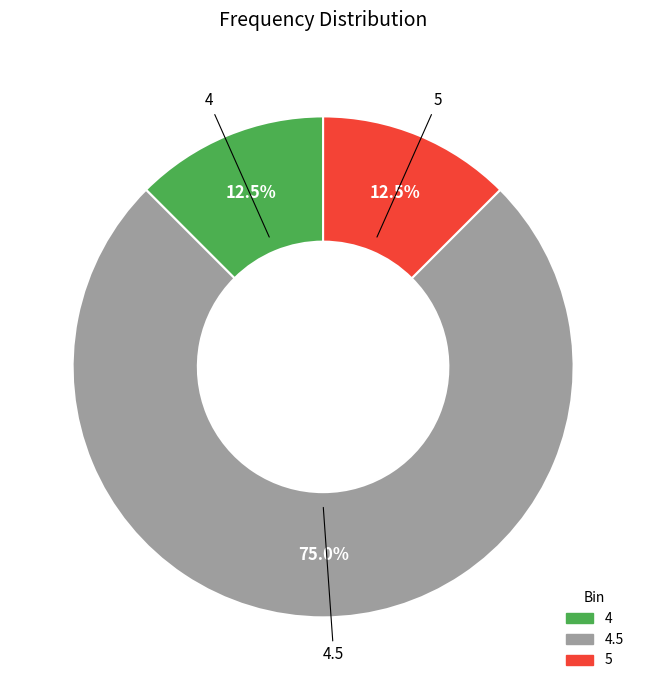

What is the ratio of the value at 5 to the value at 4?

1.0